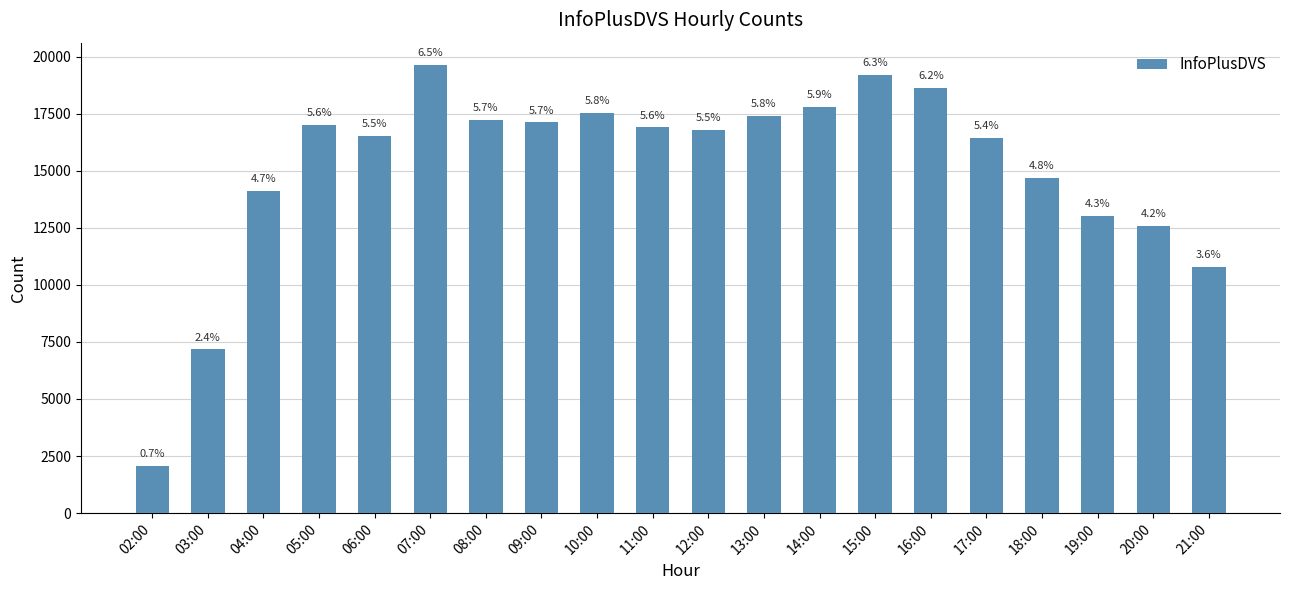

Between 20:00 and 07:00, which is larger?

07:00